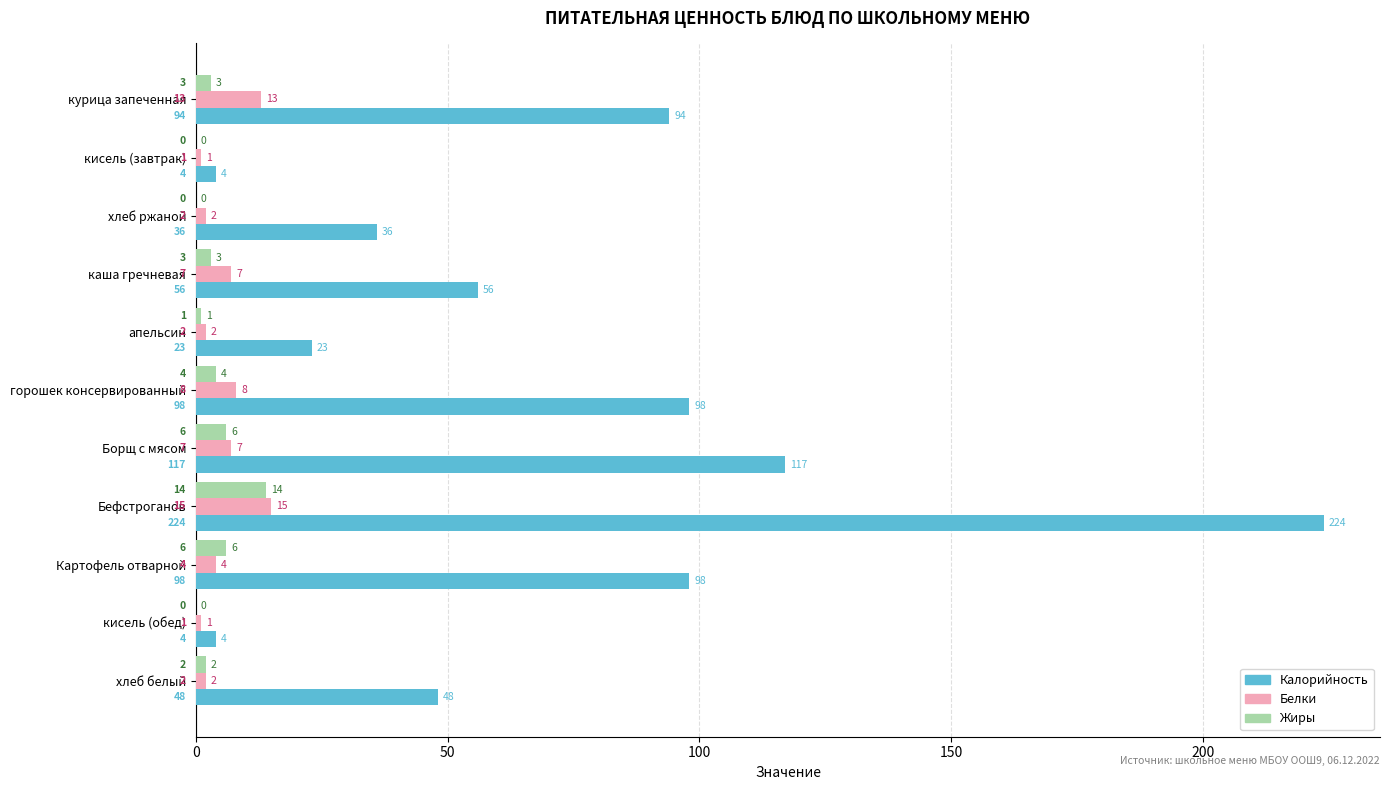

True or false: Белки has a value of 3 at курица запеченная.

False